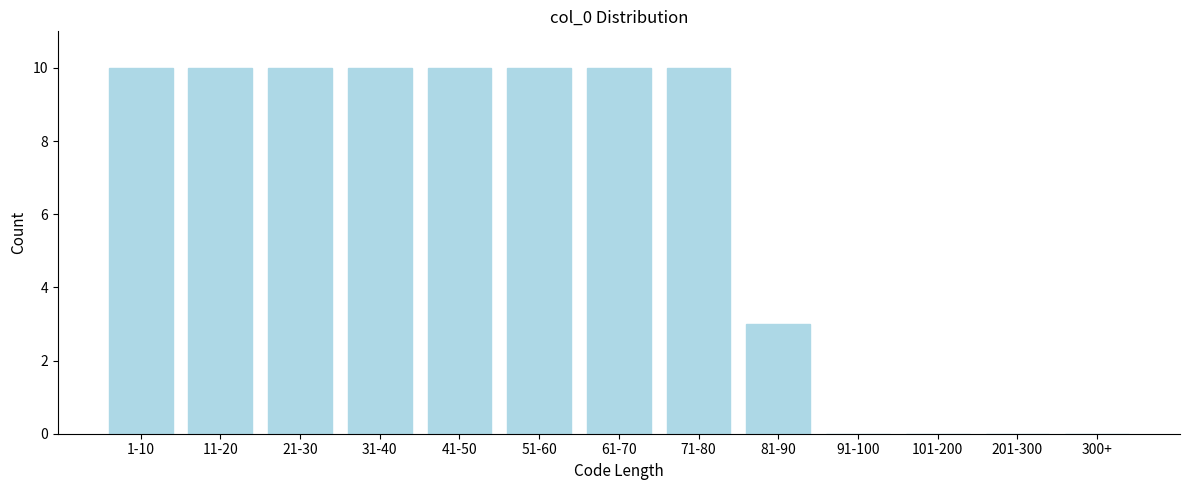

Reading left to right, extract all data points from this chart.

1-10=10	11-20=10	21-30=10	31-40=10	41-50=10	51-60=10	61-70=10	71-80=10	81-90=3	91-100=0	101-200=0	201-300=0	300+=0